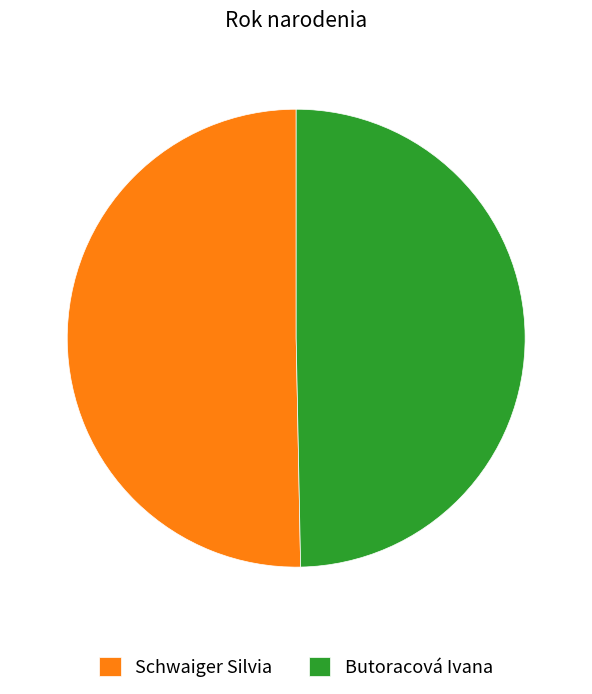

Do Butoracová Ivana and Schwaiger Silvia together represent more than half of the pie?

Yes